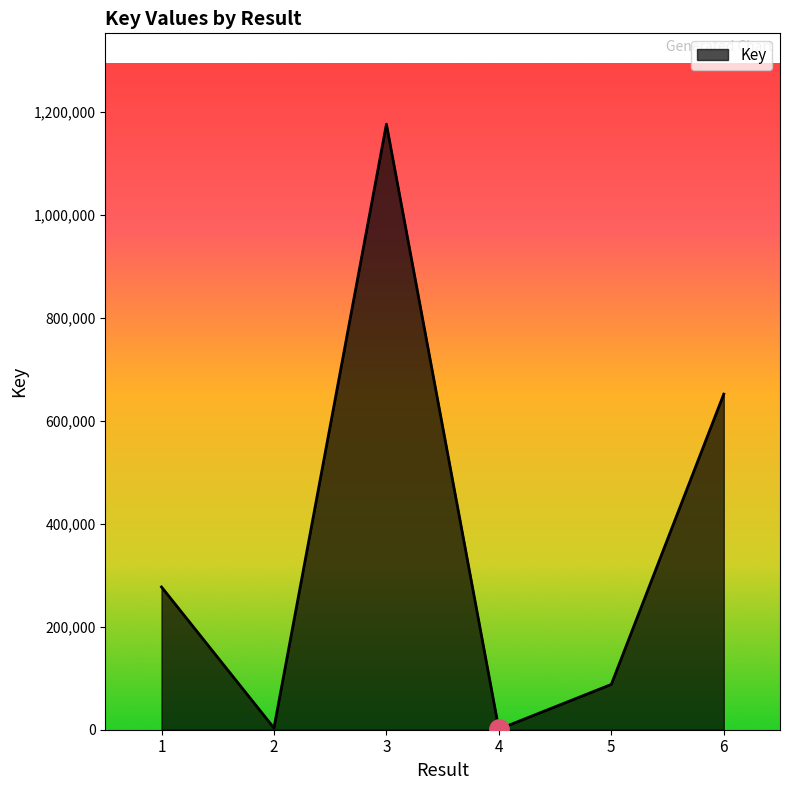

How many interior local peaks (higher than both neighbors) does the data have?

1